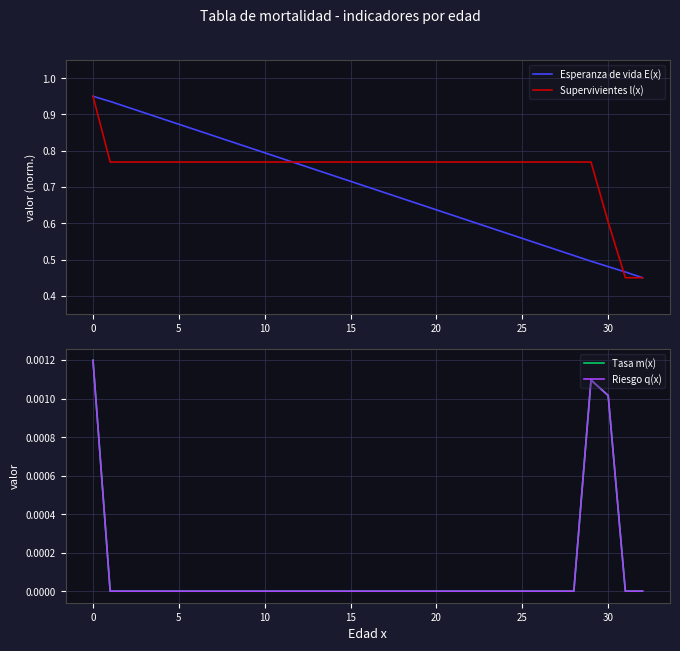

What is the average value of the Supervivientes l(x) series?

0.7